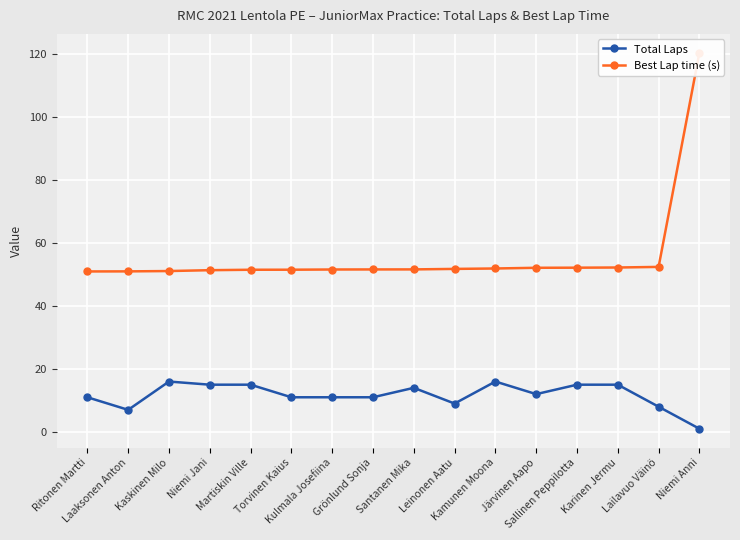

The Total Laps series shows 11.0 at Kulmala Josefiina. True or false?

True